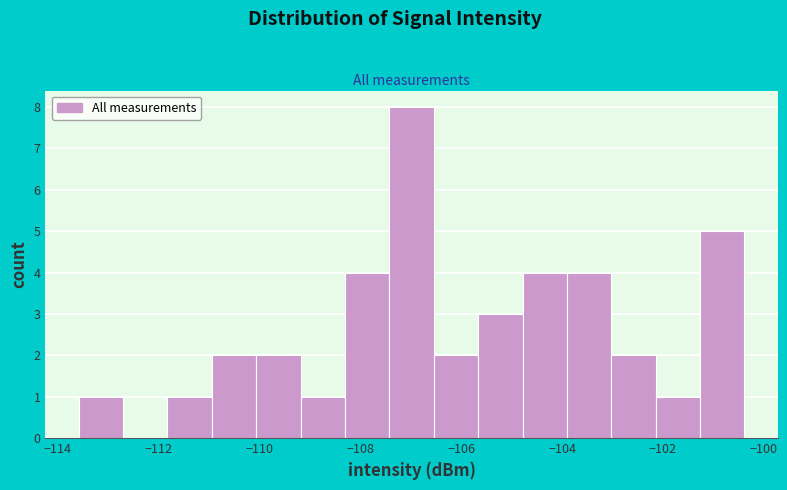

Reading left to right, list every bar in this chart as the range it spans on the x-axis followed by its height. Neither the bar edges nor the heights are printed on the chart, so give them approximately, as read against the axes.

-113.6 to -112.8: 1
-112.8 to -111.8: 0
-111.8 to -111.0: 1
-111.0 to -110.0: 2
-110.0 to -109.2: 2
-109.2 to -108.4: 1
-108.4 to -107.4: 4
-107.4 to -106.6: 8
-106.6 to -105.6: 2
-105.6 to -104.8: 3
-104.8 to -104.0: 4
-104.0 to -103.0: 4
-103.0 to -102.2: 2
-102.2 to -101.2: 1
-101.2 to -100.4: 5